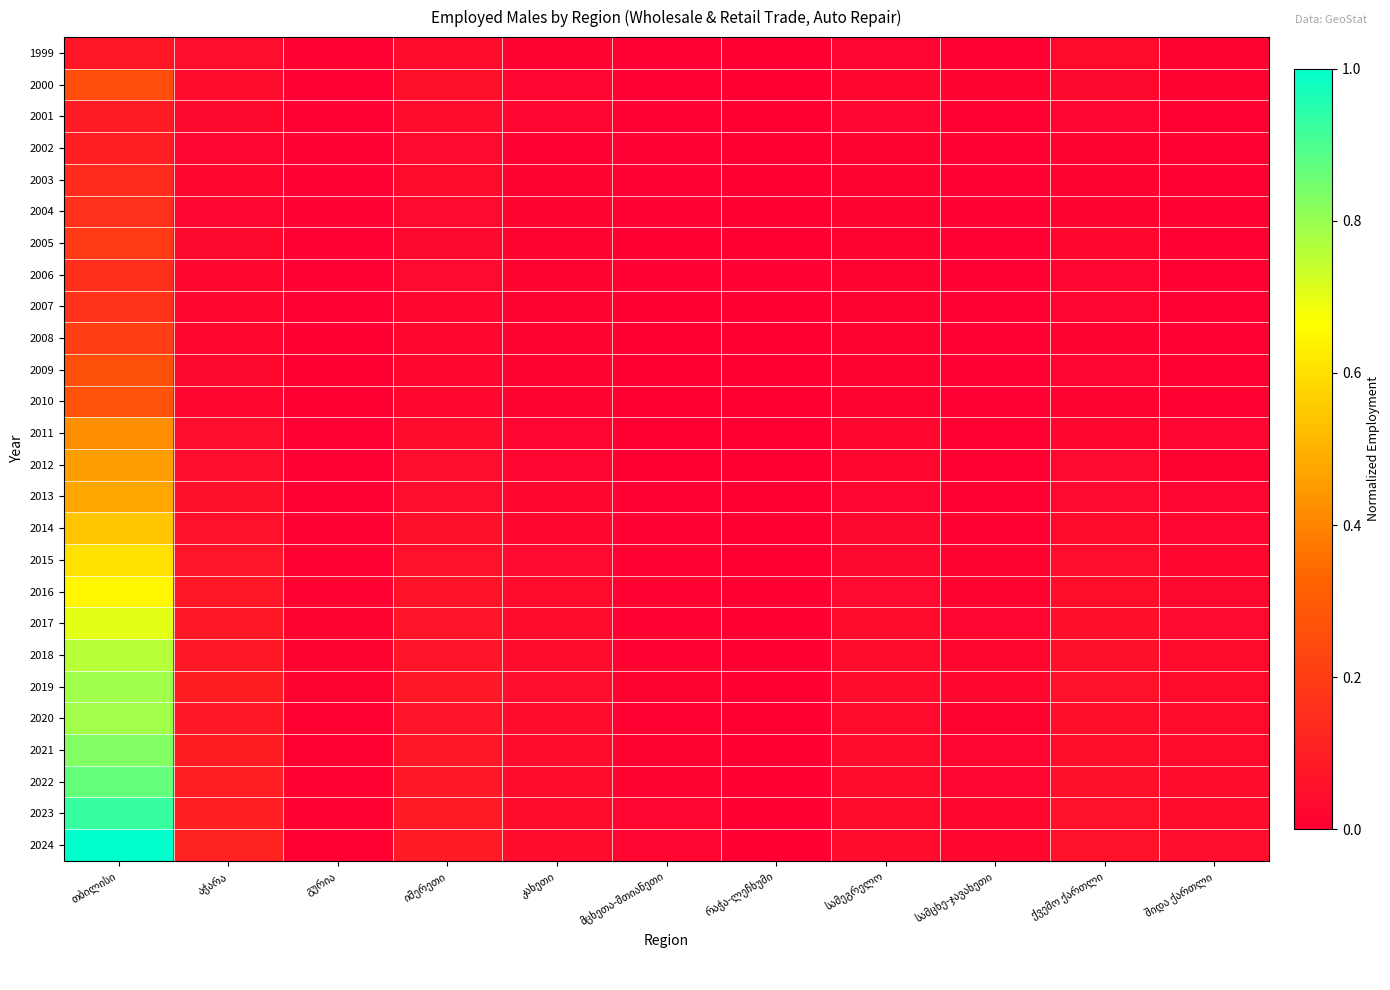

Reading right to left, extract all data points from this chart.

1999: შიდა ქართლი=0.0	ქვემო ქართლი=0.0	სამცხე-ჯავახეთი=0.0	სამეგრელო=0.0	რაჭა-ლეჩხუმი=0.0	მცხეთა-მთიანეთი=0.0	კახეთი=0.0	იმერეთი=0.0	გურია=0.0	აჭარა=0.0	თბილისი=0.1
2000: შიდა ქართლი=0.0	ქვემო ქართლი=0.0	სამცხე-ჯავახეთი=0.0	სამეგრელო=0.0	რაჭა-ლეჩხუმი=0.0	მცხეთა-მთიანეთი=0.0	კახეთი=0.0	იმერეთი=0.1	გურია=0.0	აჭარა=0.0	თბილისი=0.3
2001: შიდა ქართლი=0.0	ქვემო ქართლი=0.0	სამცხე-ჯავახეთი=0.0	სამეგრელო=0.0	რაჭა-ლეჩხუმი=0.0	მცხეთა-მთიანეთი=0.0	კახეთი=0.0	იმერეთი=0.0	გურია=0.0	აჭარა=0.0	თბილისი=0.1
2002: შიდა ქართლი=0.0	ქვემო ქართლი=0.0	სამცხე-ჯავახეთი=0.0	სამეგრელო=0.0	რაჭა-ლეჩხუმი=0.0	მცხეთა-მთიანეთი=0.0	კახეთი=0.0	იმერეთი=0.0	გურია=0.0	აჭარა=0.0	თბილისი=0.1
2003: შიდა ქართლი=0.0	ქვემო ქართლი=0.0	სამცხე-ჯავახეთი=0.0	სამეგრელო=0.0	რაჭა-ლეჩხუმი=0.0	მცხეთა-მთიანეთი=0.0	კახეთი=0.0	იმერეთი=0.0	გურია=0.0	აჭარა=0.0	თბილისი=0.1
2004: შიდა ქართლი=0.0	ქვემო ქართლი=0.0	სამცხე-ჯავახეთი=0.0	სამეგრელო=0.0	რაჭა-ლეჩხუმი=0.0	მცხეთა-მთიანეთი=0.0	კახეთი=0.0	იმერეთი=0.0	გურია=0.0	აჭარა=0.0	თბილისი=0.2
2005: შიდა ქართლი=0.0	ქვემო ქართლი=0.0	სამცხე-ჯავახეთი=0.0	სამეგრელო=0.0	რაჭა-ლეჩხუმი=0.0	მცხეთა-მთიანეთი=0.0	კახეთი=0.0	იმერეთი=0.0	გურია=0.0	აჭარა=0.0	თბილისი=0.2
2006: შიდა ქართლი=0.0	ქვემო ქართლი=0.0	სამცხე-ჯავახეთი=0.0	სამეგრელო=0.0	რაჭა-ლეჩხუმი=0.0	მცხეთა-მთიანეთი=0.0	კახეთი=0.0	იმერეთი=0.0	გურია=0.0	აჭარა=0.0	თბილისი=0.2
2007: შიდა ქართლი=0.0	ქვემო ქართლი=0.0	სამცხე-ჯავახეთი=0.0	სამეგრელო=0.0	რაჭა-ლეჩხუმი=0.0	მცხეთა-მთიანეთი=0.0	კახეთი=0.0	იმერეთი=0.0	გურია=0.0	აჭარა=0.0	თბილისი=0.2
2008: შიდა ქართლი=0.0	ქვემო ქართლი=0.0	სამცხე-ჯავახეთი=0.0	სამეგრელო=0.0	რაჭა-ლეჩხუმი=0.0	მცხეთა-მთიანეთი=0.0	კახეთი=0.0	იმერეთი=0.0	გურია=0.0	აჭარა=0.0	თბილისი=0.2
2009: შიდა ქართლი=0.0	ქვემო ქართლი=0.0	სამცხე-ჯავახეთი=0.0	სამეგრელო=0.0	რაჭა-ლეჩხუმი=0.0	მცხეთა-მთიანეთი=0.0	კახეთი=0.0	იმერეთი=0.0	გურია=0.0	აჭარა=0.0	თბილისი=0.3
2010: შიდა ქართლი=0.0	ქვემო ქართლი=0.0	სამცხე-ჯავახეთი=0.0	სამეგრელო=0.0	რაჭა-ლეჩხუმი=0.0	მცხეთა-მთიანეთი=0.0	კახეთი=0.0	იმერეთი=0.0	გურია=0.0	აჭარა=0.0	თბილისი=0.3
2011: შიდა ქართლი=0.0	ქვემო ქართლი=0.0	სამცხე-ჯავახეთი=0.0	სამეგრელო=0.0	რაჭა-ლეჩხუმი=0.0	მცხეთა-მთიანეთი=0.0	კახეთი=0.0	იმერეთი=0.0	გურია=0.0	აჭარა=0.0	თბილისი=0.4
2012: შიდა ქართლი=0.0	ქვემო ქართლი=0.0	სამცხე-ჯავახეთი=0.0	სამეგრელო=0.0	რაჭა-ლეჩხუმი=0.0	მცხეთა-მთიანეთი=0.0	კახეთი=0.0	იმერეთი=0.0	გურია=0.0	აჭარა=0.0	თბილისი=0.5
2013: შიდა ქართლი=0.0	ქვემო ქართლი=0.0	სამცხე-ჯავახეთი=0.0	სამეგრელო=0.0	რაჭა-ლეჩხუმი=0.0	მცხეთა-მთიანეთი=0.0	კახეთი=0.0	იმერეთი=0.0	გურია=0.0	აჭარა=0.1	თბილისი=0.5
2014: შიდა ქართლი=0.0	ქვემო ქართლი=0.0	სამცხე-ჯავახეთი=0.0	სამეგრელო=0.0	რაჭა-ლეჩხუმი=0.0	მცხეთა-მთიანეთი=0.0	კახეთი=0.0	იმერეთი=0.1	გურია=0.0	აჭარა=0.1	თბილისი=0.5
2015: შიდა ქართლი=0.0	ქვემო ქართლი=0.0	სამცხე-ჯავახეთი=0.0	სამეგრელო=0.0	რაჭა-ლეჩხუმი=0.0	მცხეთა-მთიანეთი=0.0	კახეთი=0.0	იმერეთი=0.1	გურია=0.0	აჭარა=0.1	თბილისი=0.6
2016: შიდა ქართლი=0.0	ქვემო ქართლი=0.0	სამცხე-ჯავახეთი=0.0	სამეგრელო=0.0	რაჭა-ლეჩხუმი=0.0	მცხეთა-მთიანეთი=0.0	კახეთი=0.0	იმერეთი=0.1	გურია=0.0	აჭარა=0.1	თბილისი=0.6
2017: შიდა ქართლი=0.0	ქვემო ქართლი=0.1	სამცხე-ჯავახეთი=0.0	სამეგრელო=0.0	რაჭა-ლეჩხუმი=0.0	მცხეთა-მთიანეთი=0.0	კახეთი=0.0	იმერეთი=0.1	გურია=0.0	აჭარა=0.1	თბილისი=0.7
2018: შიდა ქართლი=0.0	ქვემო ქართლი=0.1	სამცხე-ჯავახეთი=0.0	სამეგრელო=0.0	რაჭა-ლეჩხუმი=0.0	მცხეთა-მთიანეთი=0.0	კახეთი=0.0	იმერეთი=0.1	გურია=0.0	აჭარა=0.1	თბილისი=0.8
2019: შიდა ქართლი=0.0	ქვემო ქართლი=0.1	სამცხე-ჯავახეთი=0.0	სამეგრელო=0.0	რაჭა-ლეჩხუმი=0.0	მცხეთა-მთიანეთი=0.0	კახეთი=0.0	იმერეთი=0.1	გურია=0.0	აჭარა=0.1	თბილისი=0.8
2020: შიდა ქართლი=0.0	ქვემო ქართლი=0.0	სამცხე-ჯავახეთი=0.0	სამეგრელო=0.0	რაჭა-ლეჩხუმი=0.0	მცხეთა-მთიანეთი=0.0	კახეთი=0.0	იმერეთი=0.1	გურია=0.0	აჭარა=0.1	თბილისი=0.8
2021: შიდა ქართლი=0.0	ქვემო ქართლი=0.1	სამცხე-ჯავახეთი=0.0	სამეგრელო=0.0	რაჭა-ლეჩხუმი=0.0	მცხეთა-მთიანეთი=0.0	კახეთი=0.0	იმერეთი=0.1	გურია=0.0	აჭარა=0.1	თბილისი=0.8
2022: შიდა ქართლი=0.0	ქვემო ქართლი=0.1	სამცხე-ჯავახეთი=0.0	სამეგრელო=0.0	რაჭა-ლეჩხუმი=0.0	მცხეთა-მთიანეთი=0.0	კახეთი=0.0	იმერეთი=0.1	გურია=0.0	აჭარა=0.1	თბილისი=0.9
2023: შიდა ქართლი=0.0	ქვემო ქართლი=0.1	სამცხე-ჯავახეთი=0.0	სამეგრელო=0.0	რაჭა-ლეჩხუმი=0.0	მცხეთა-მთიანეთი=0.0	კახეთი=0.0	იმერეთი=0.1	გურია=0.0	აჭარა=0.1	თბილისი=0.9
2024: შიდა ქართლი=0.0	ქვემო ქართლი=0.1	სამცხე-ჯავახეთი=0.0	სამეგრელო=0.0	რაჭა-ლეჩხუმი=0.0	მცხეთა-მთიანეთი=0.0	კახეთი=0.0	იმერეთი=0.1	გურია=0.0	აჭარა=0.1	თბილისი=1.0